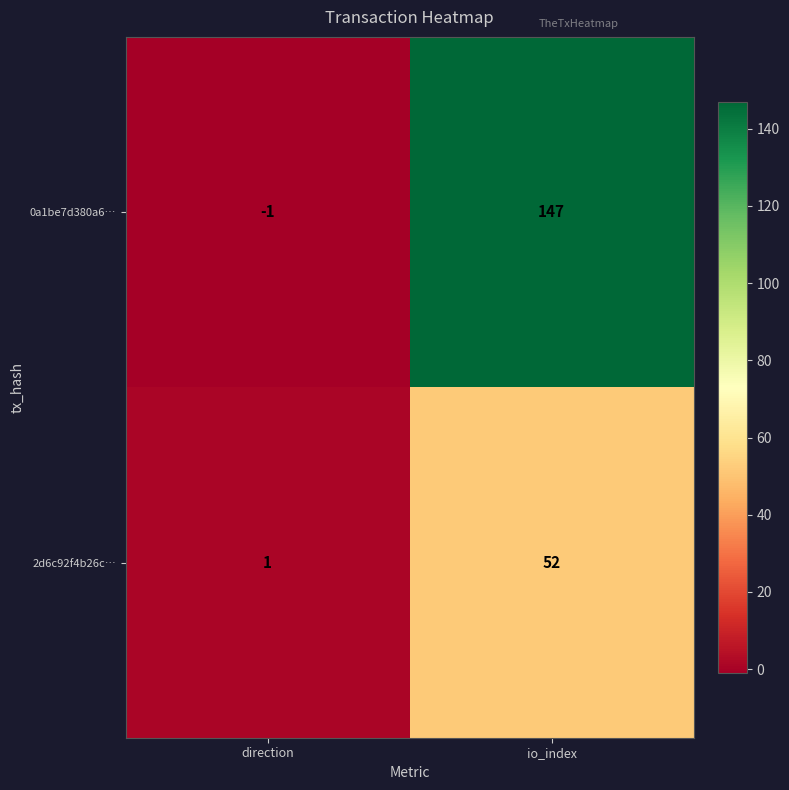

What is the average value of the 0a1be7d380a6… series?

73